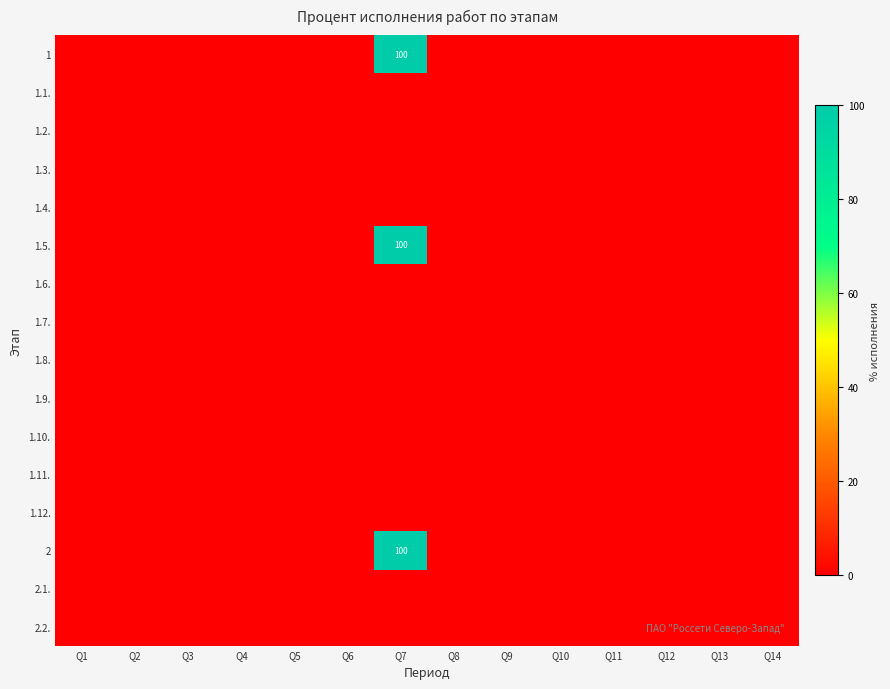

Which label corresponds to the smallest value in the chart?

Q1